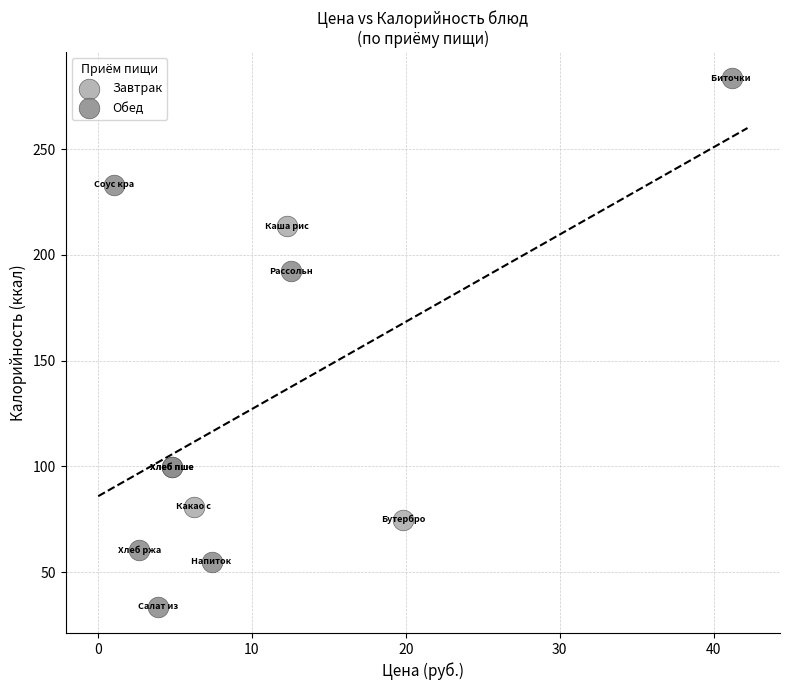

Which series contains the highest Y value?

Обед